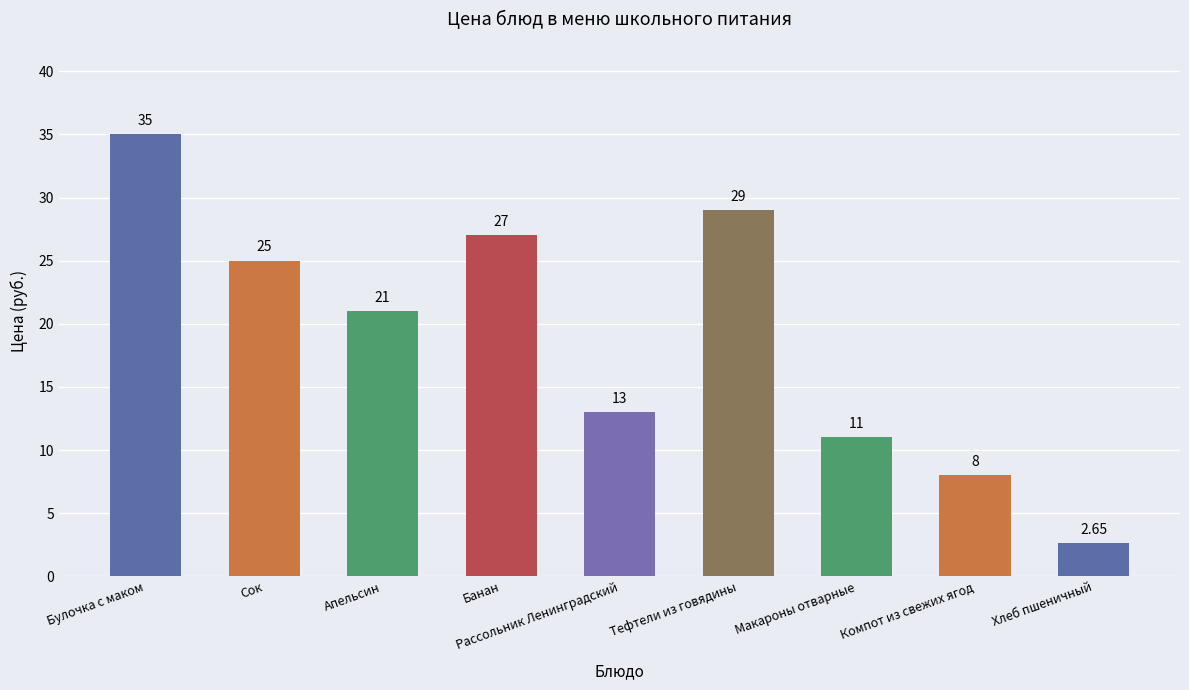

Which label corresponds to the largest value in the chart?

Булочка с маком